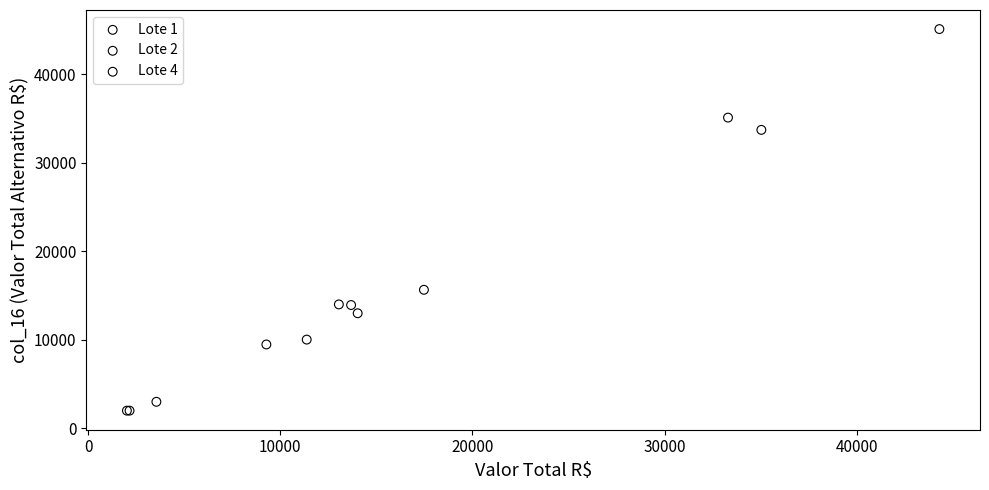

What are all the series names shown in the legend?

Lote 1, Lote 2, Lote 4